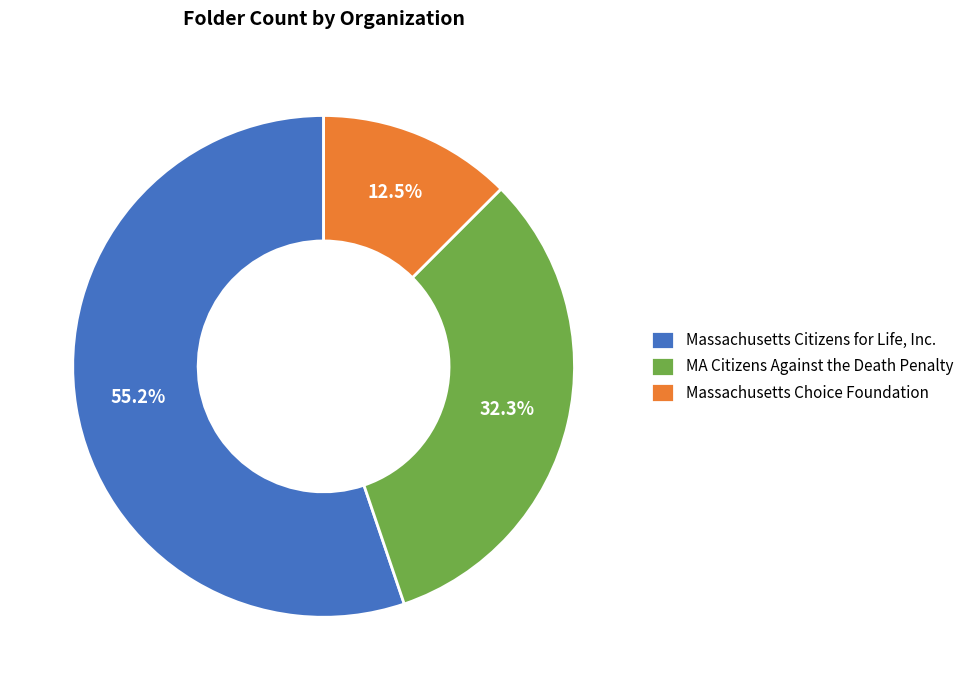

Combined, what portion of the pie is Massachusetts Citizens for Life, Inc. and Massachusetts Choice Foundation?

67.7%